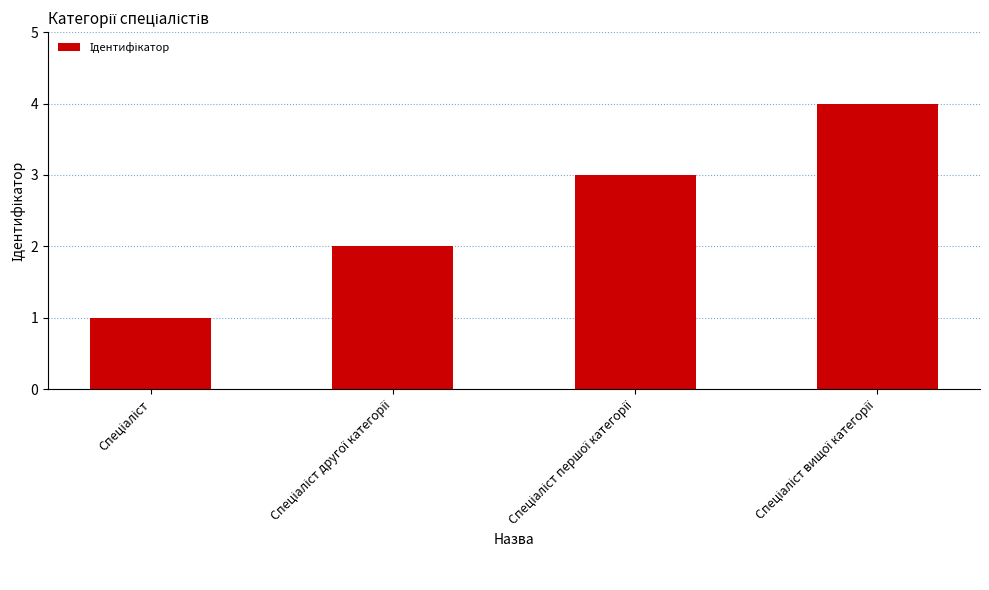

What is the sum of all values?

10